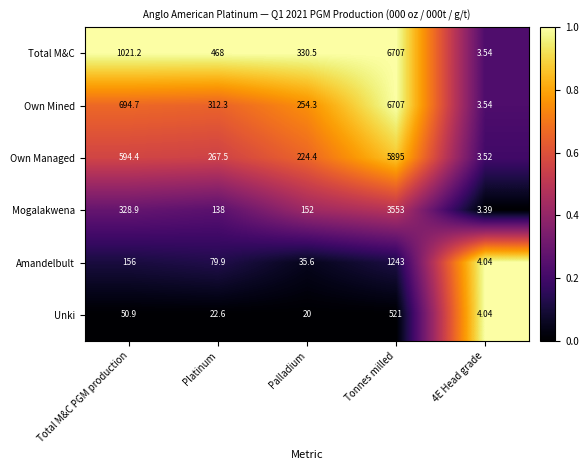

Is the value of Unki at Platinum greater than the value of Mogalakwena at Tonnes milled?

No